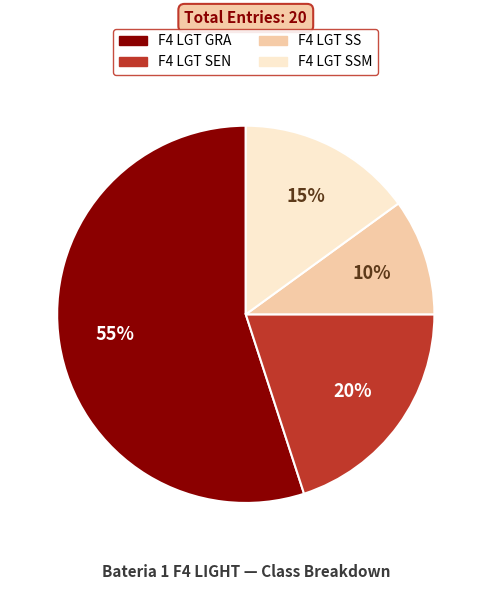

To the nearest percent, what is the difference between the largest and smallest slice percentages?

45%